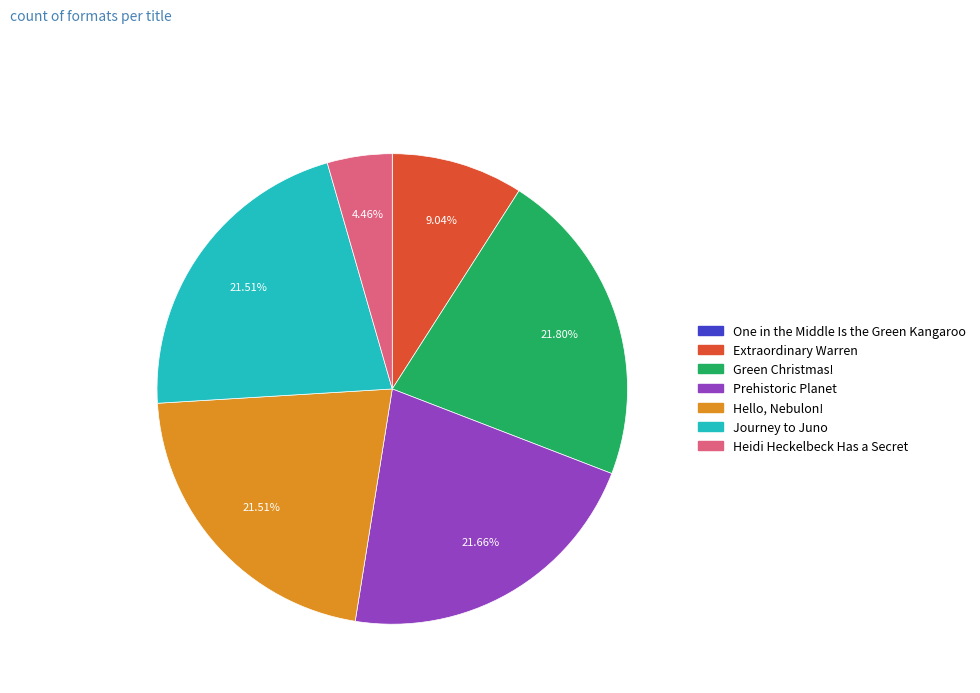

Do Extraordinary Warren and Heidi Heckelbeck Has a Secret together represent more than half of the pie?

No